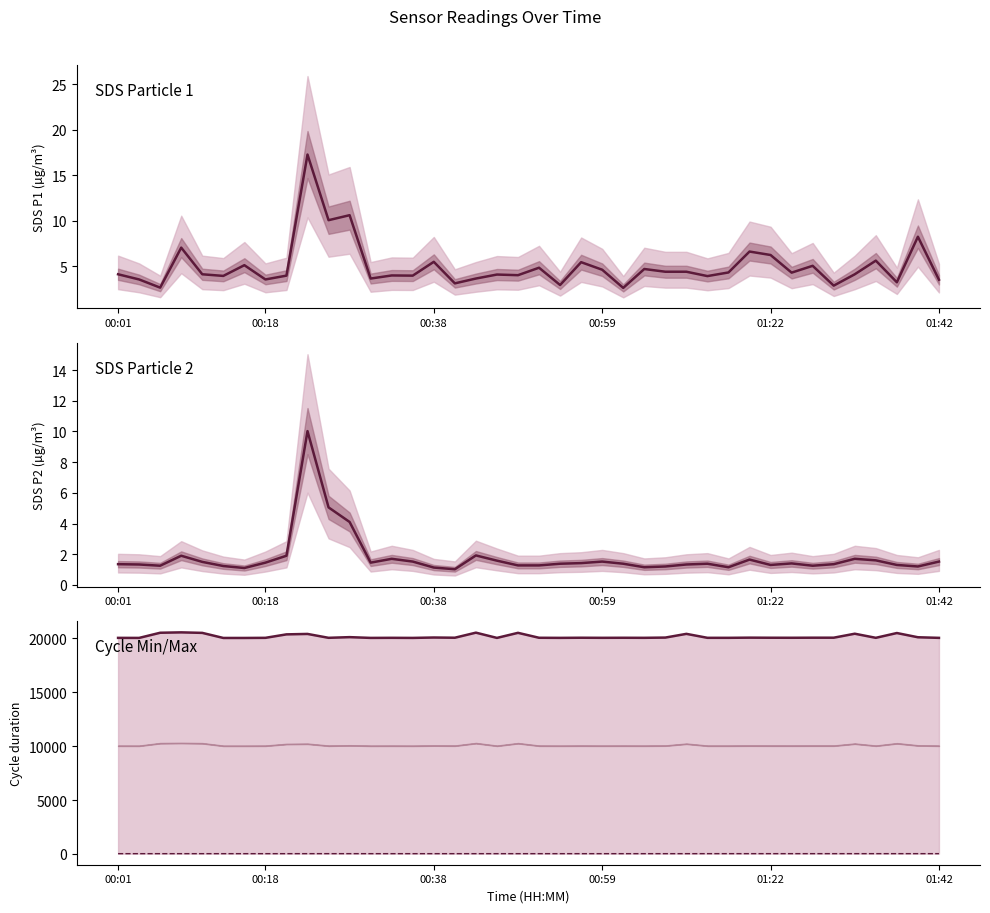

What is the greatest value displayed?

20561.0